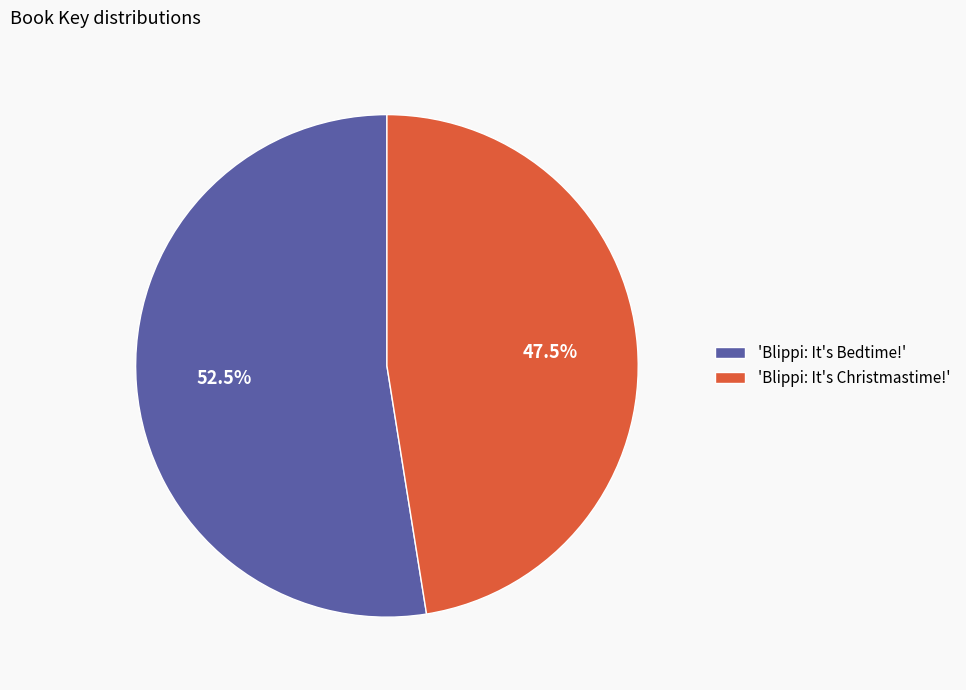

What is the ratio of the value at 'Blippi: It's Bedtime!' to the value at 'Blippi: It's Christmastime!'?

1.1